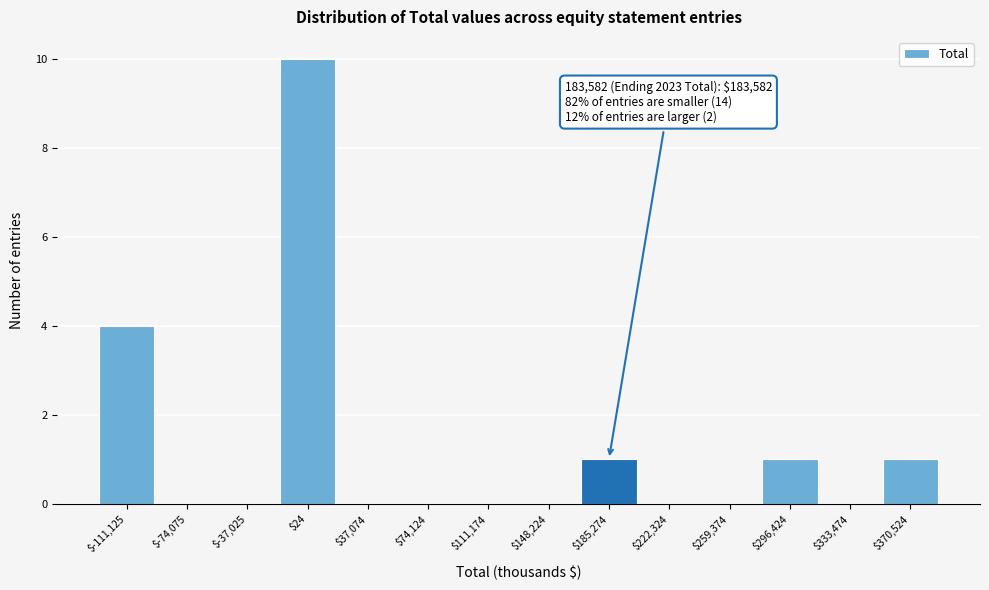

Over which range of the x-axis is the bar tallest?

-20000 to 20000